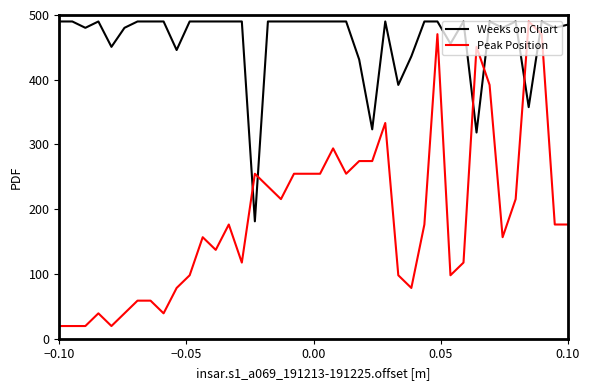

What is the minimum value for Weeks on Chart?

181.3